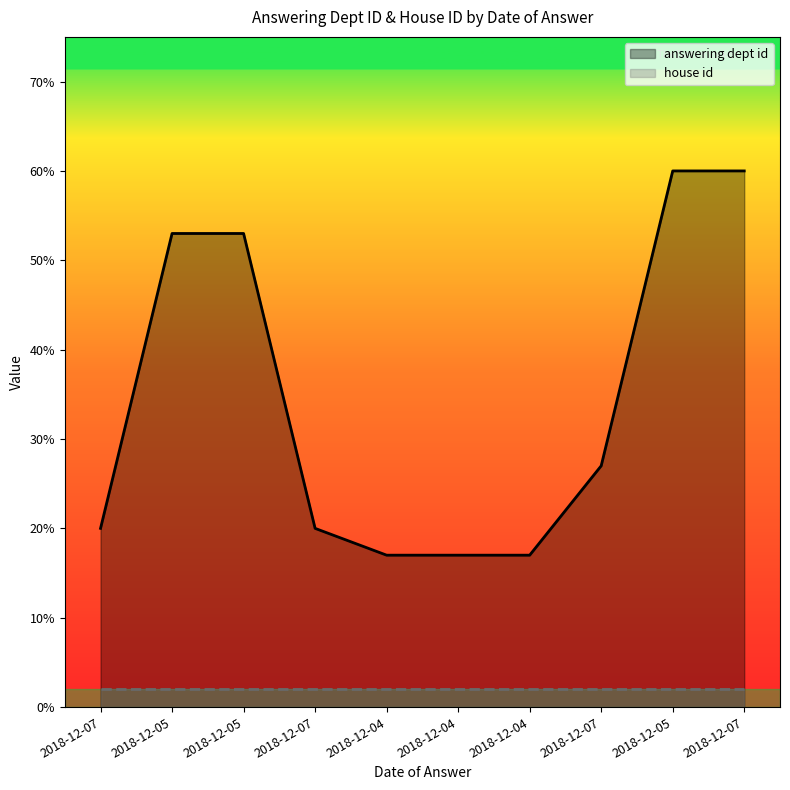

What is the label of the 9th point from the right?

2018-12-05